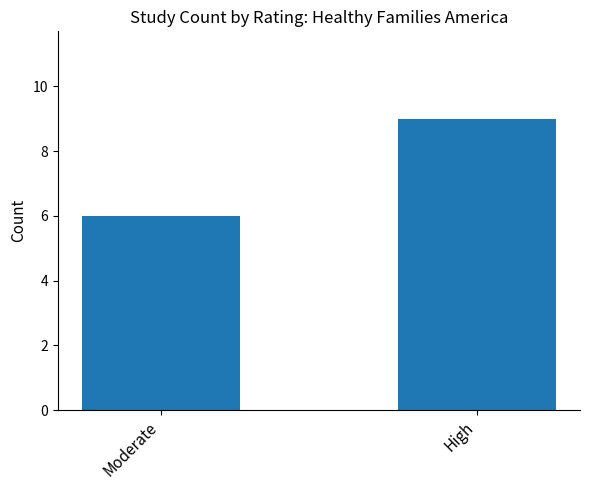

How many bars are there in total?

2